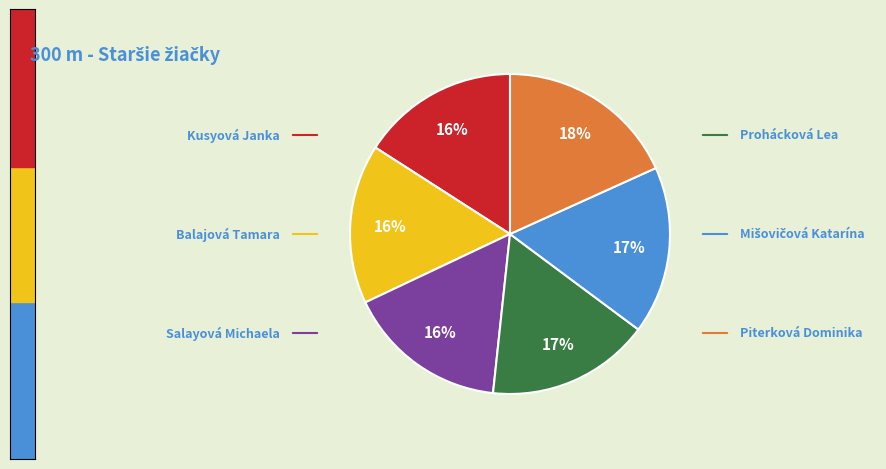

To the nearest percent, what is the average slice percentage?

17%